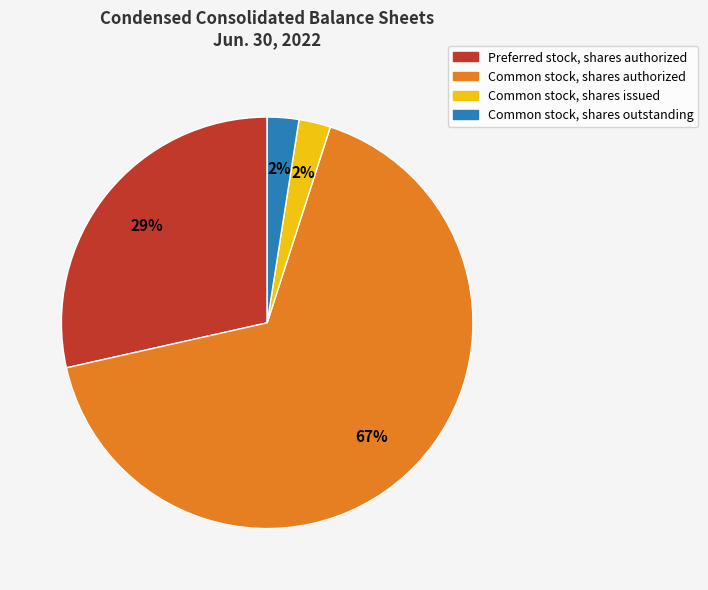

How many segments does this pie chart have?

4